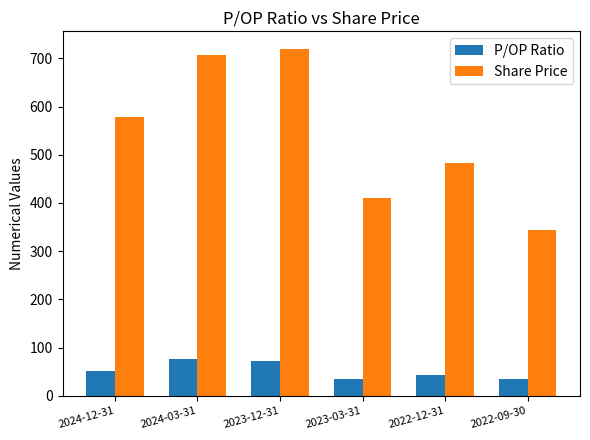

What is the total value across all series at 2024-03-31?

783.2